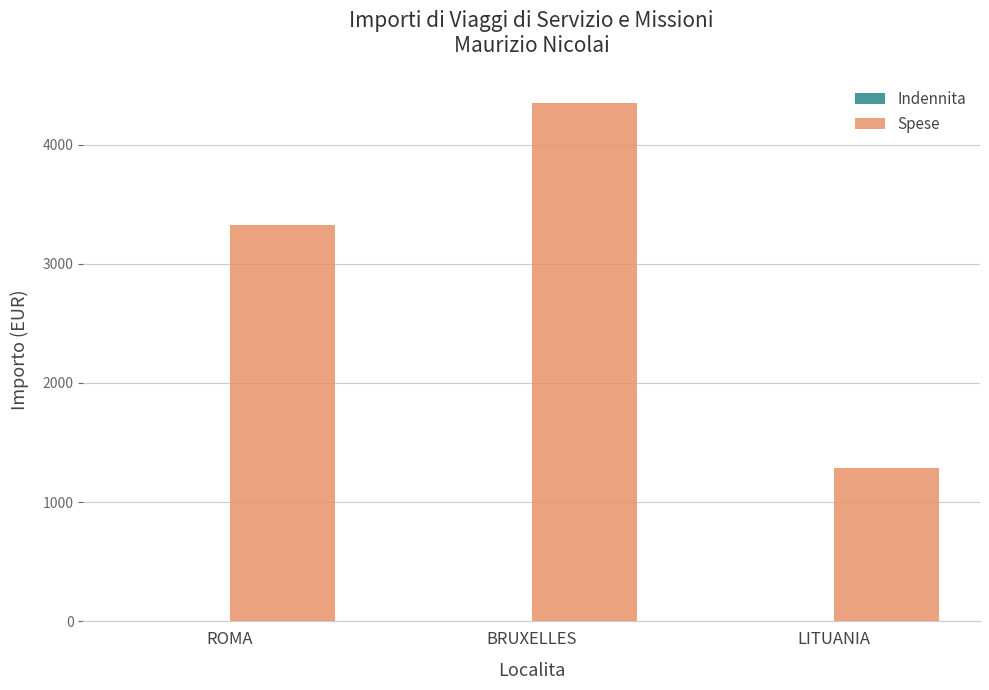

What is the label of the 1st bar from the left?

ROMA